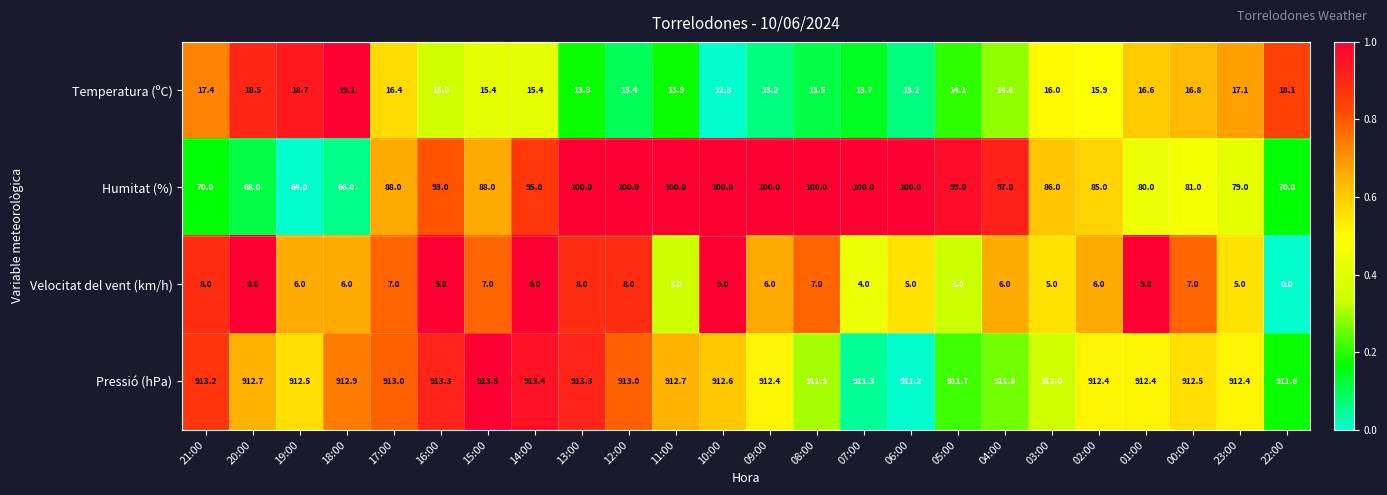

Which series has the largest total across all categories?

Pressió (hPa)